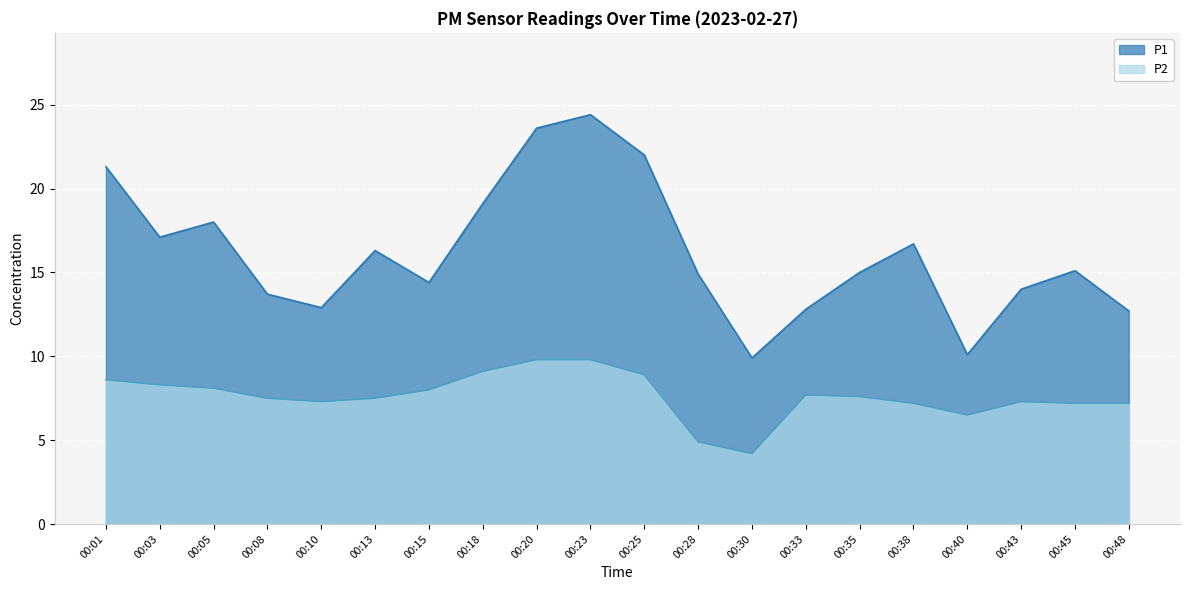

True or false: P1 has more than 0 points higher than both neighbors.

True